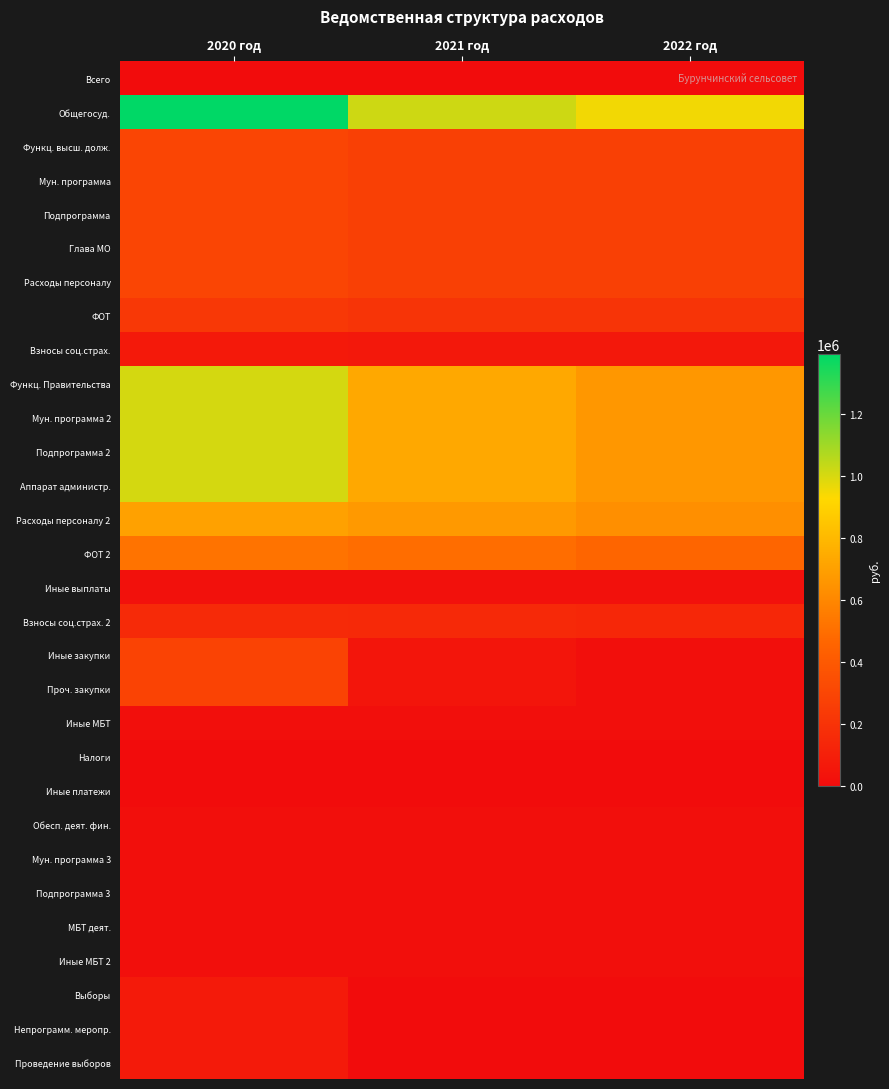

What is the difference between the highest and lowest values at 2021 год?

1017800